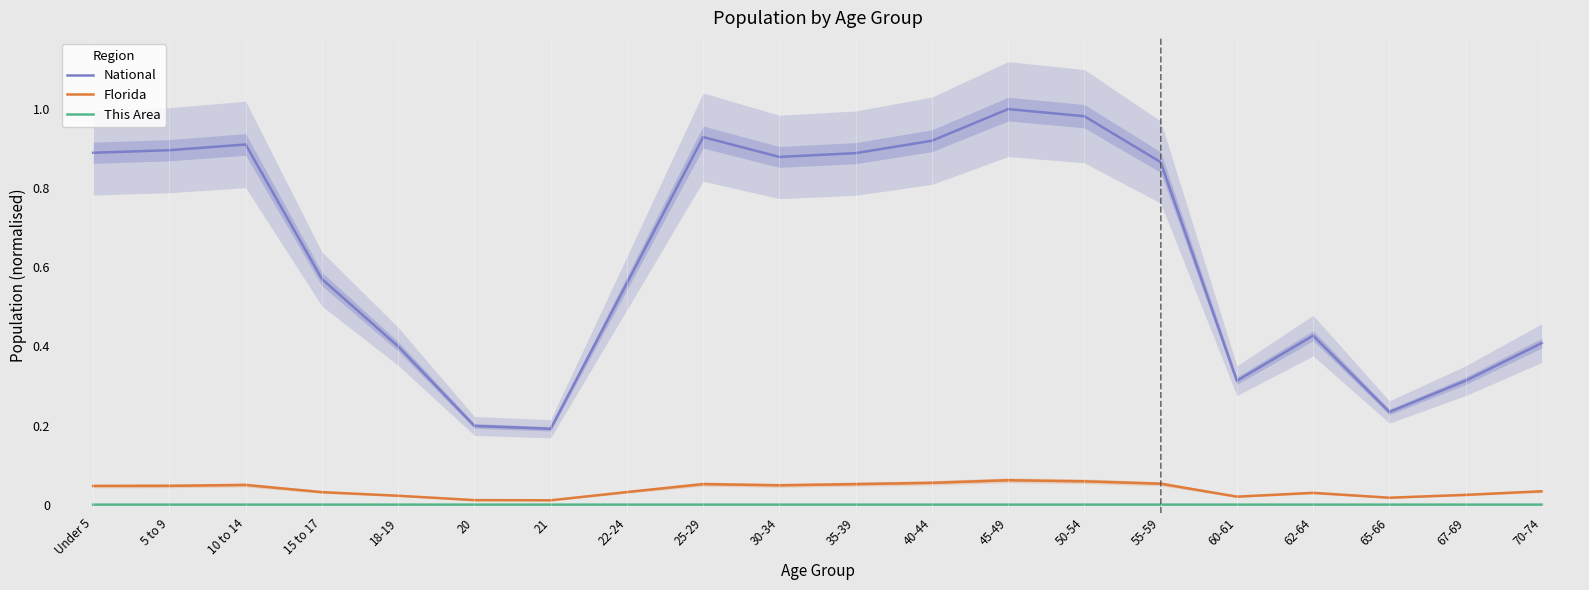

True or false: Florida and National intersect in this chart.

False